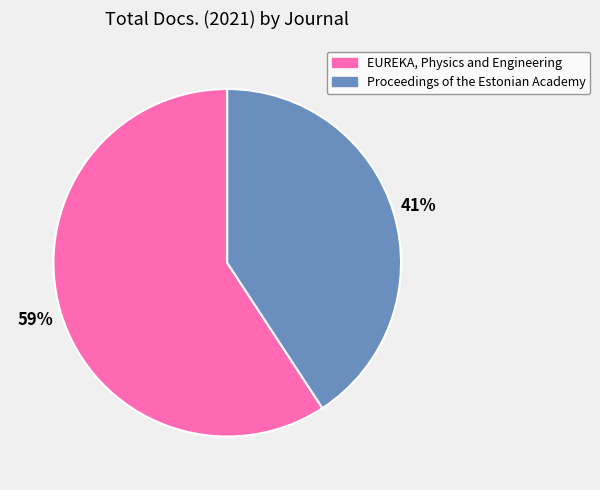

Which slice is the largest?

EUREKA, Physics and Engineering